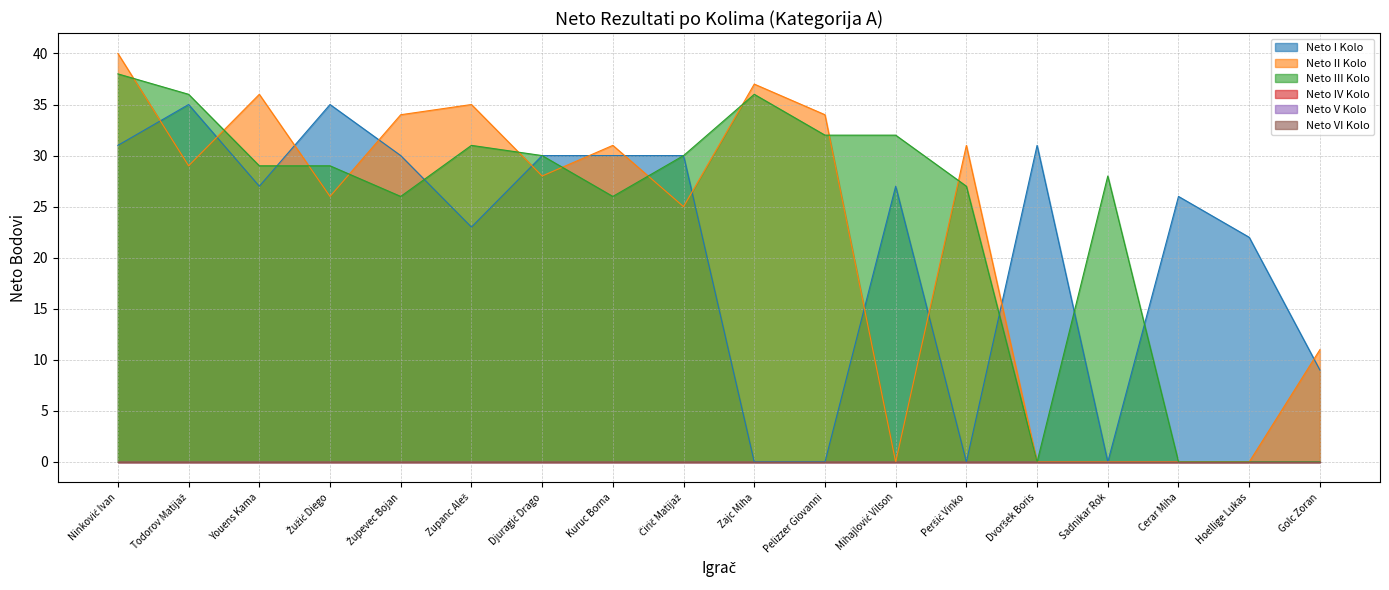

What is the label of the 15th point from the right?

Žužić Diego